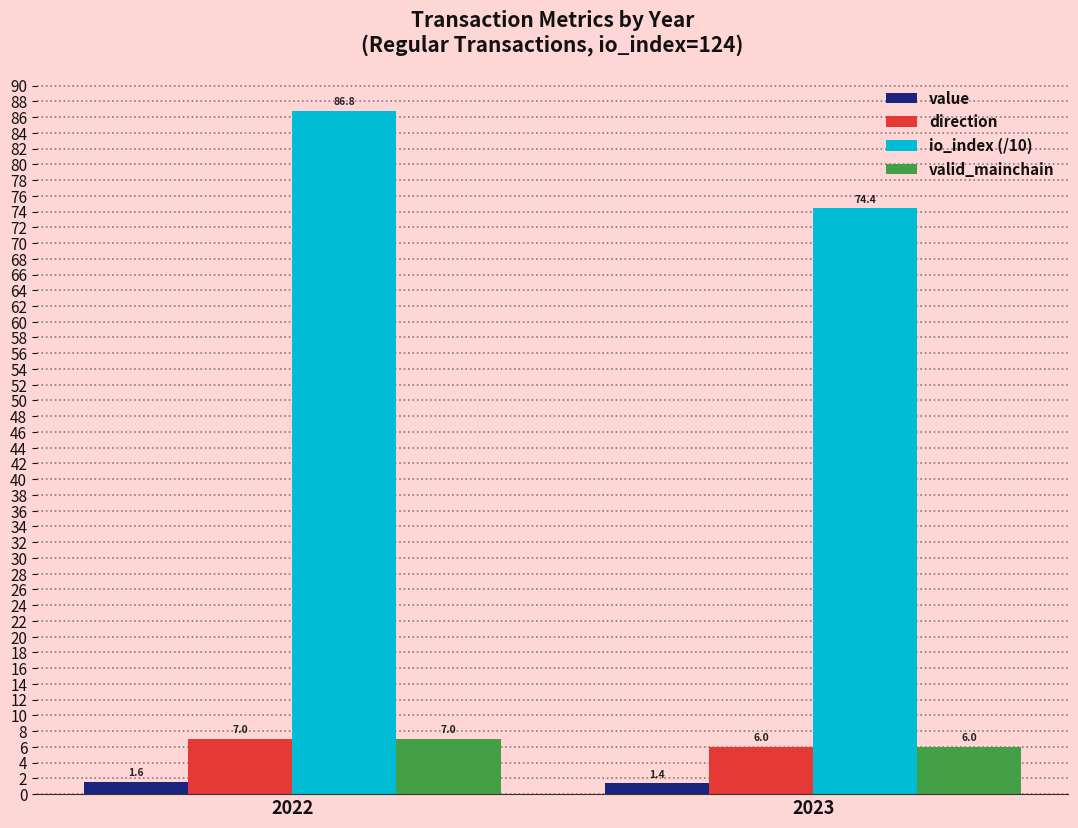

List the labels in order of direction value, largest first.

2022, 2023